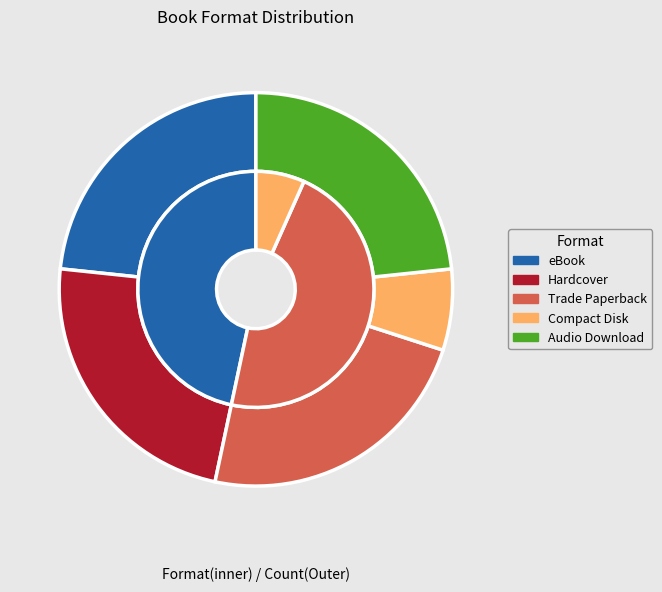

Is there any slice that represents more than half of the pie?

No